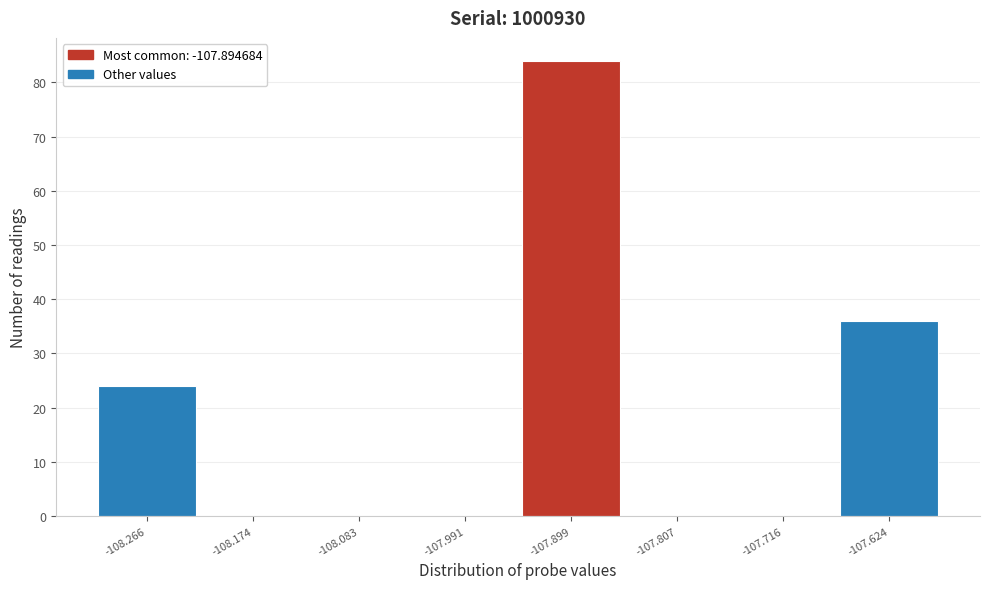

Reading left to right, transcribe all the data shown in this chart.

-108.266=24	-108.174=0	-108.083=0	-107.991=0	-107.899=84	-107.807=0	-107.716=0	-107.624=36